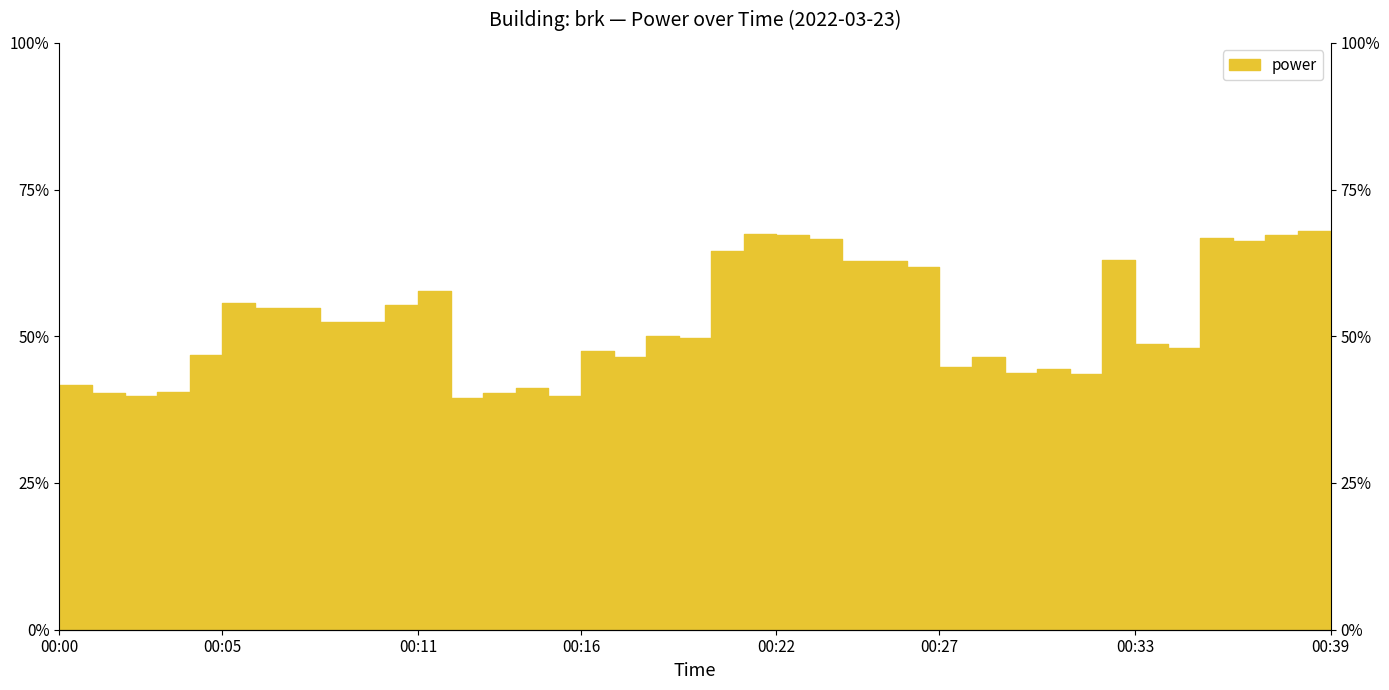

How many lines are shown in the chart?

1